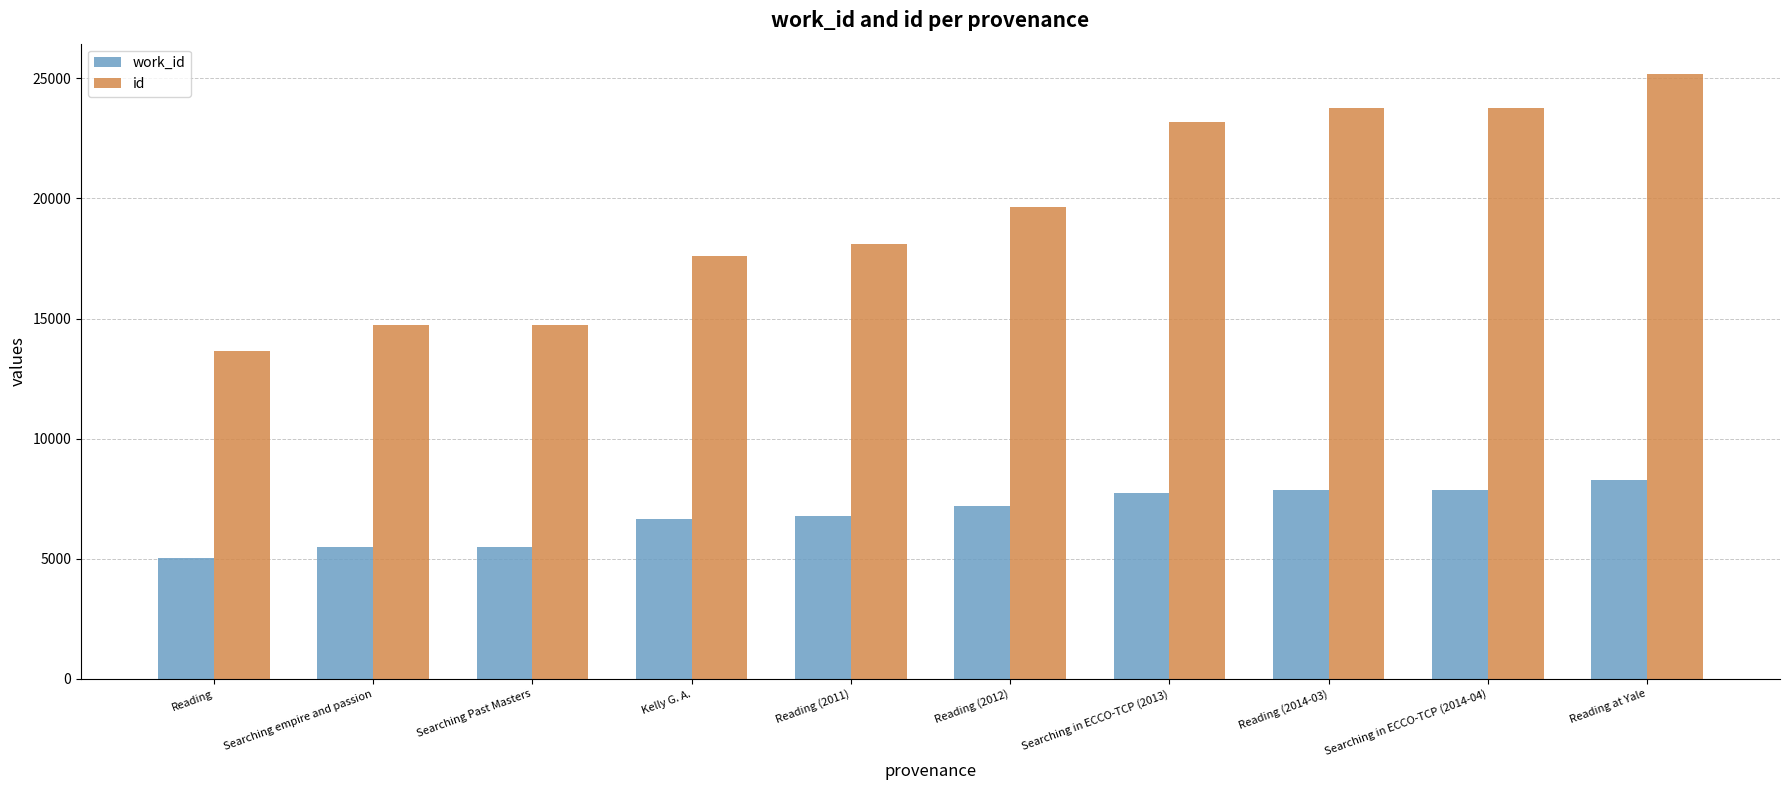

Rank the series by their average value, from highest to lowest.

id, work_id